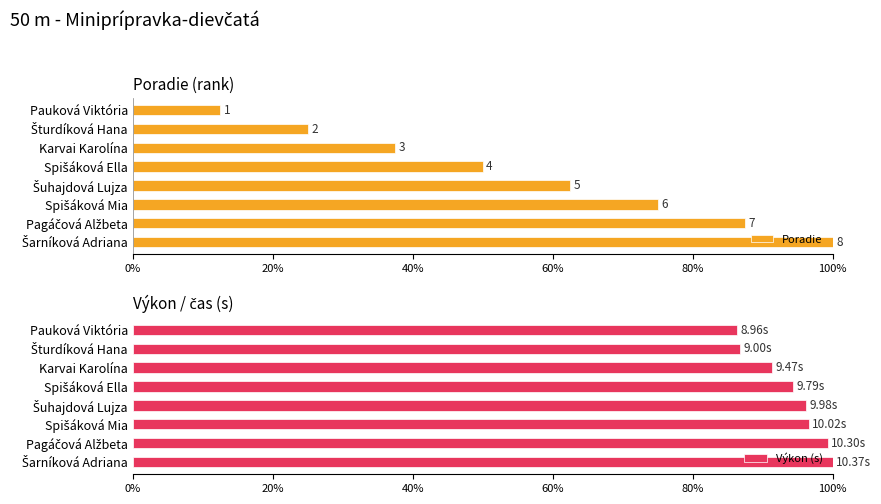

What is the difference between the maximum and minimum values in the Výkon (s) series?

13.6